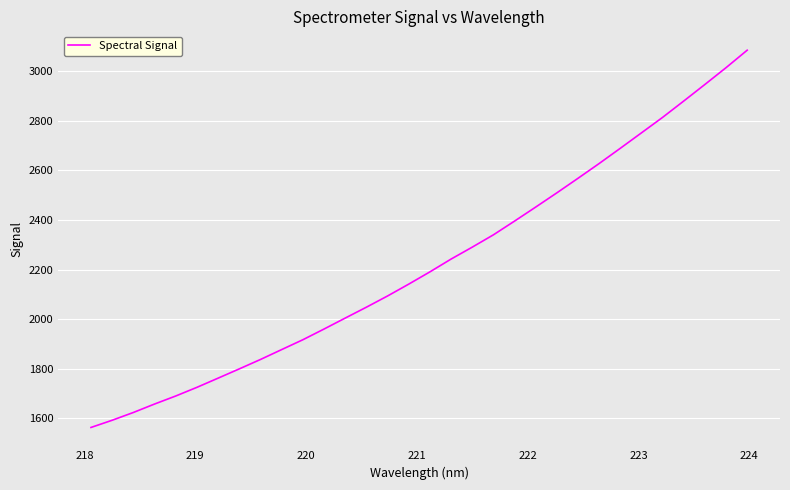

True or false: the data has more than 0 interior local peaks.

False